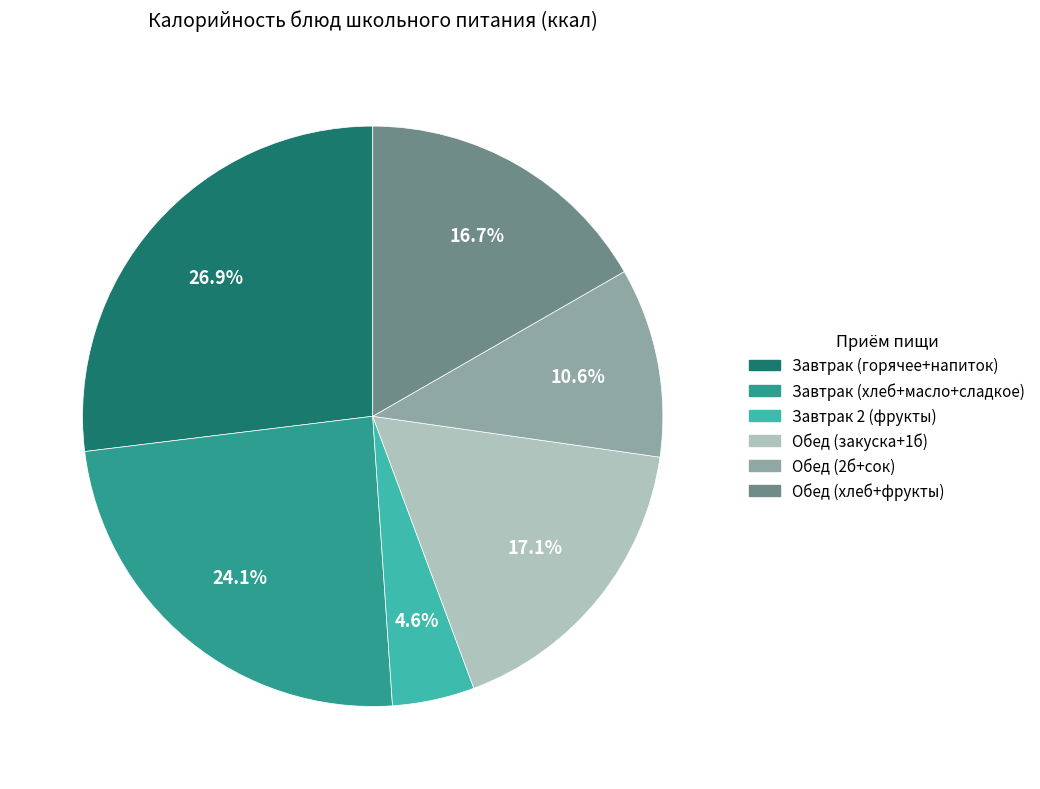

Is there any slice that represents more than half of the pie?

No